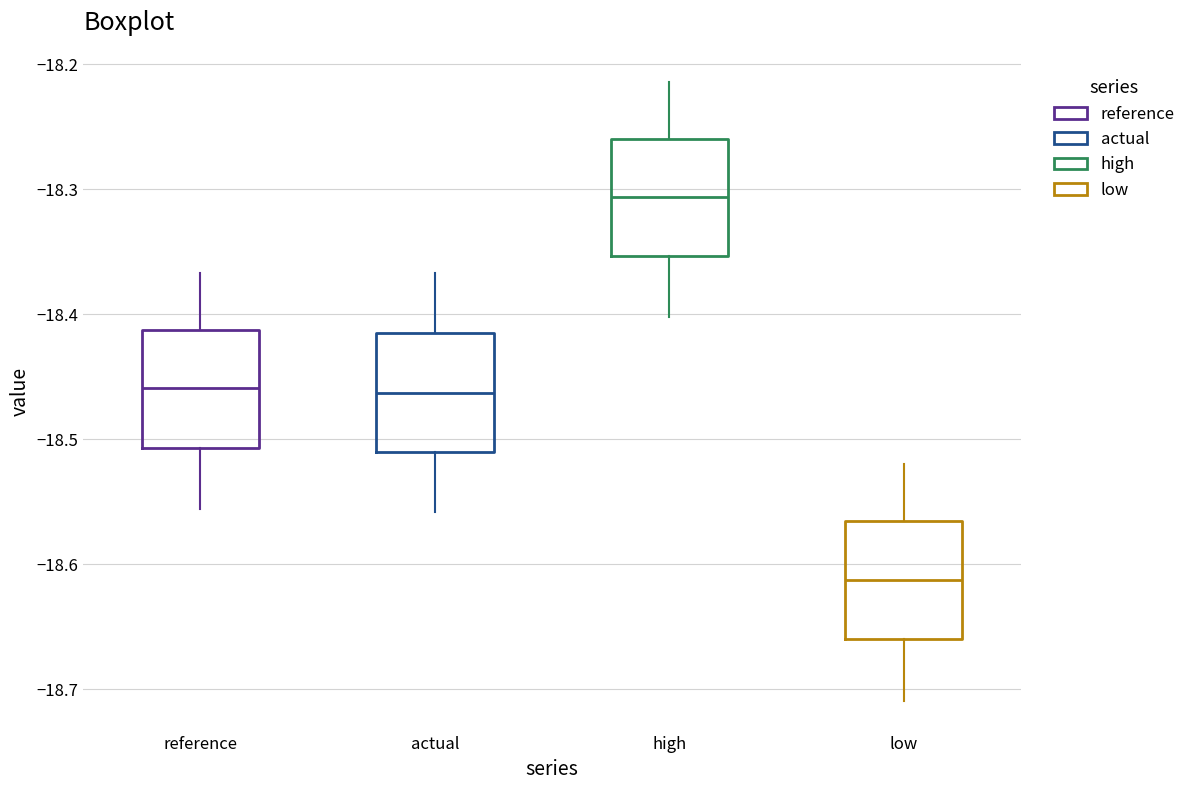

Which box has the lowest median line?

low